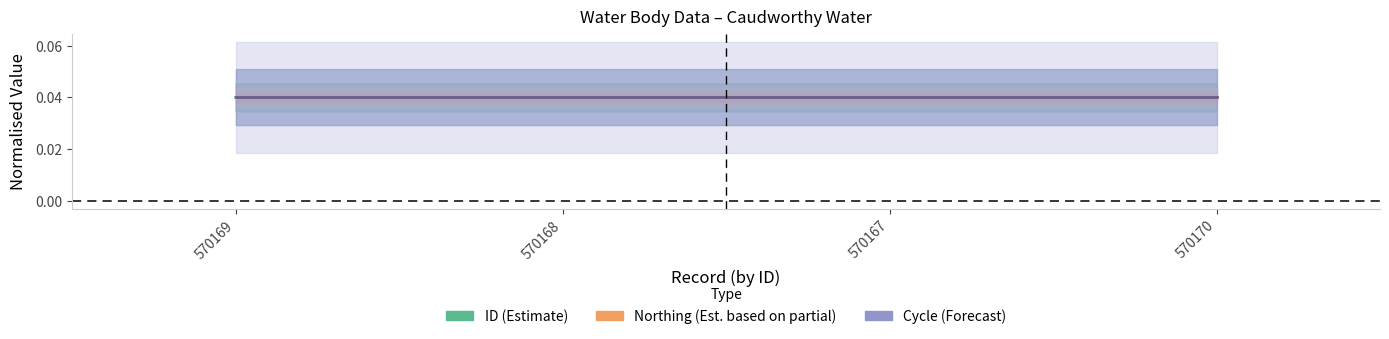

What is the label of the 4th point from the right?

570169